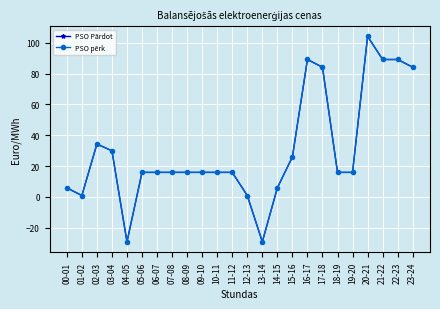

Does the chart have visible grid lines?

Yes